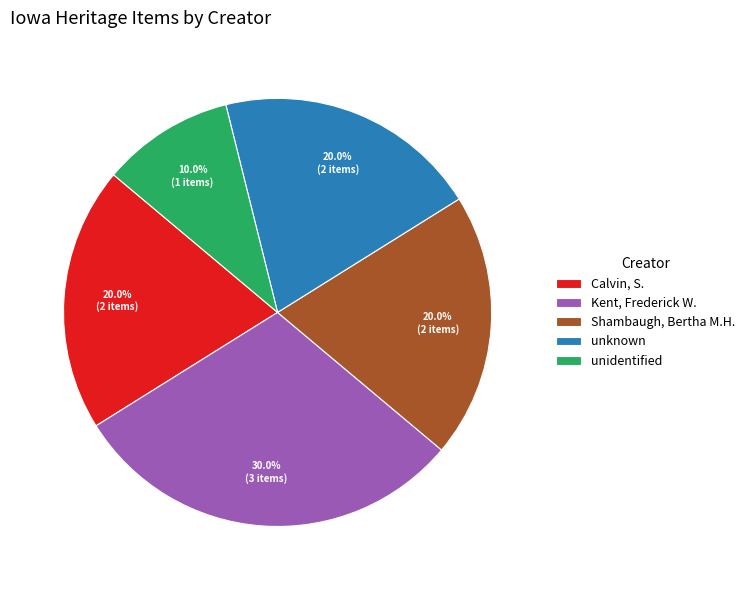

Is unknown the majority of the pie?

No